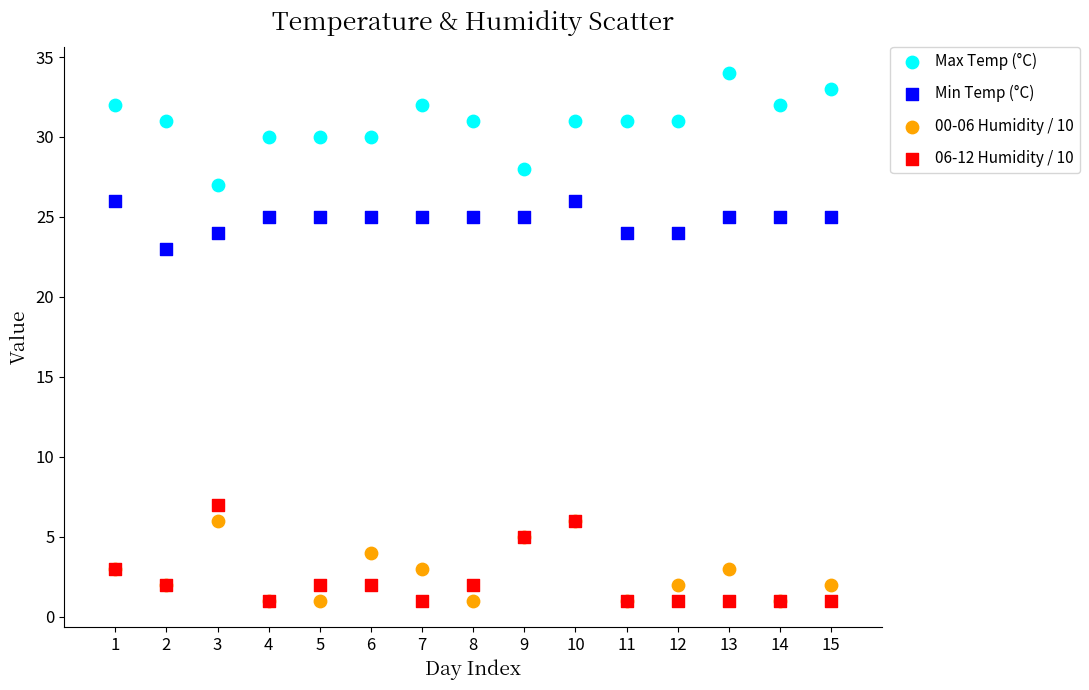

Across all series, what Y value is closest to 17?

23